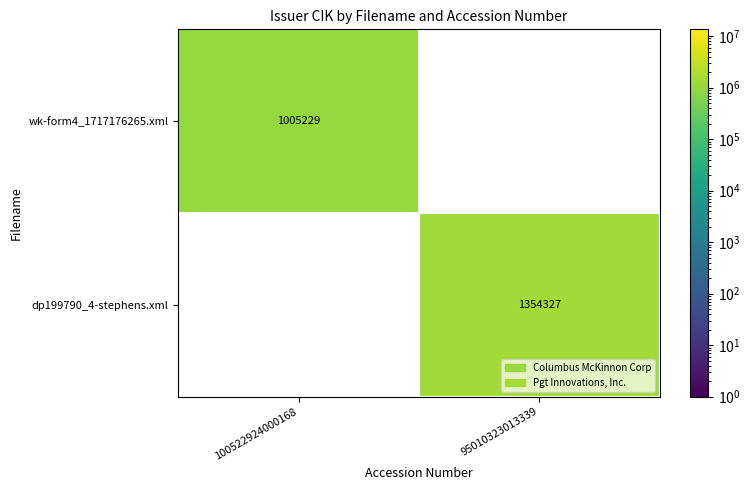

Is it true that wk-form4_1717176265.xml equals 681442 at 100522924000168?

False